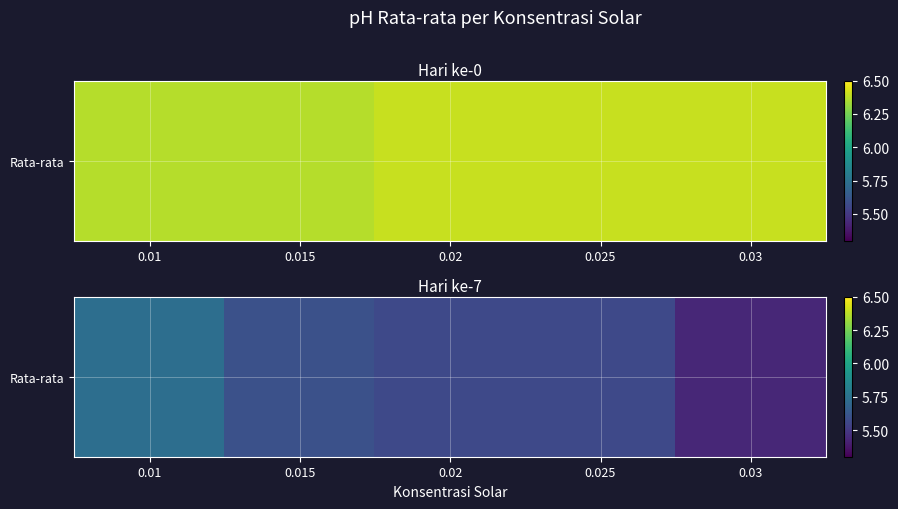

What is the sum of the values at 0.025 and 0.015?

11.2